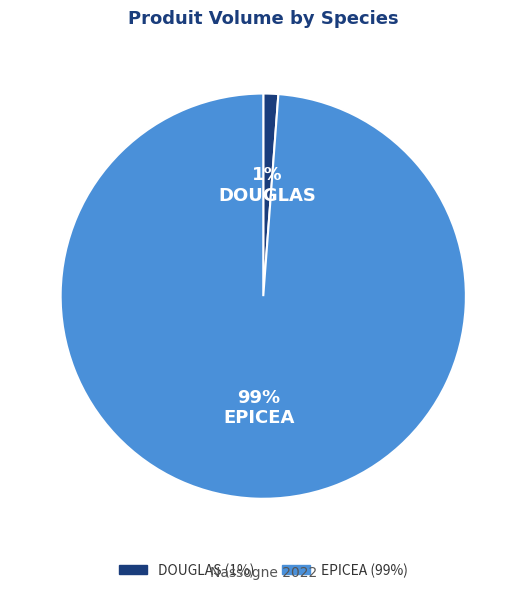

Which slice is the smallest?

DOUGLAS